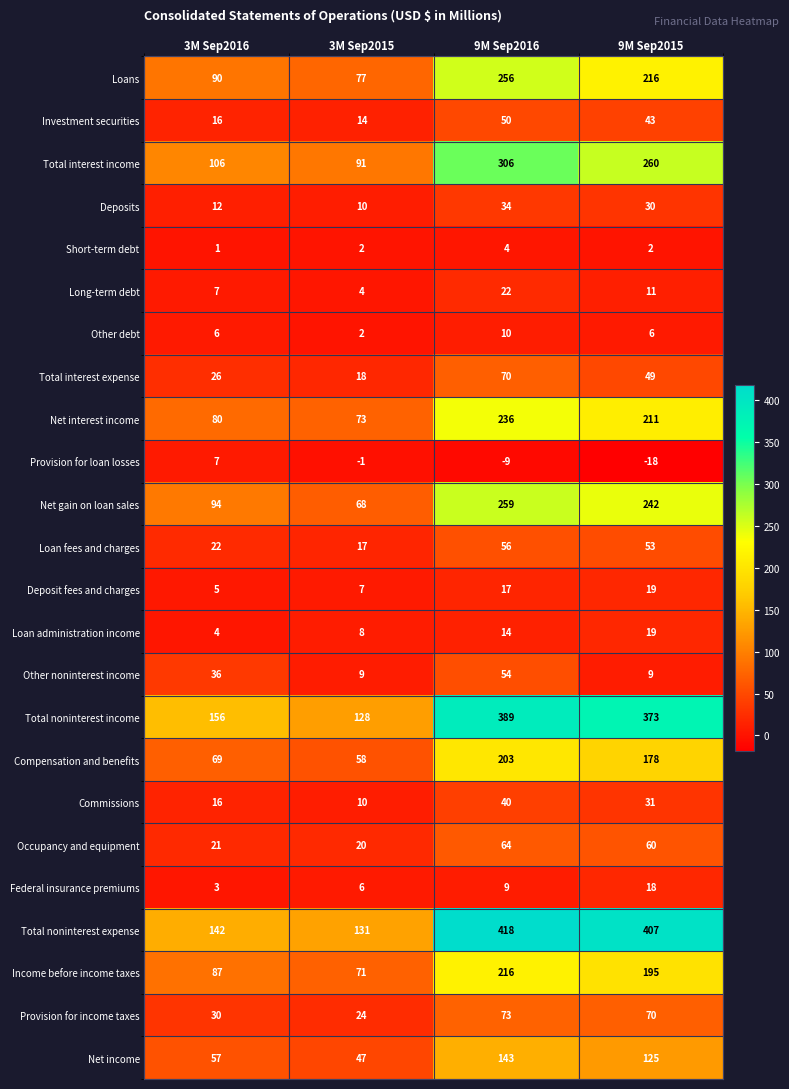

What is the spread (max minus min) of values at 9M Sep2015?

425